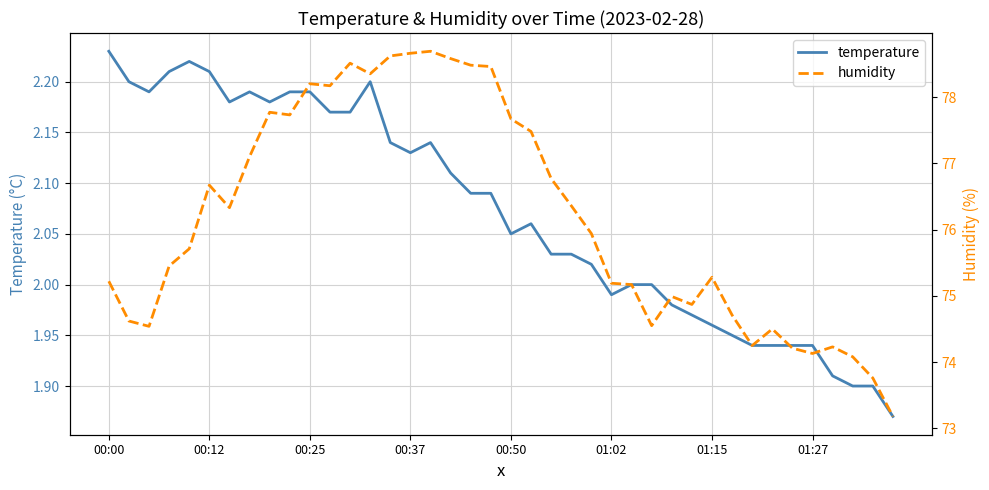

Is it true that humidity equals 30.6 at 13?

False